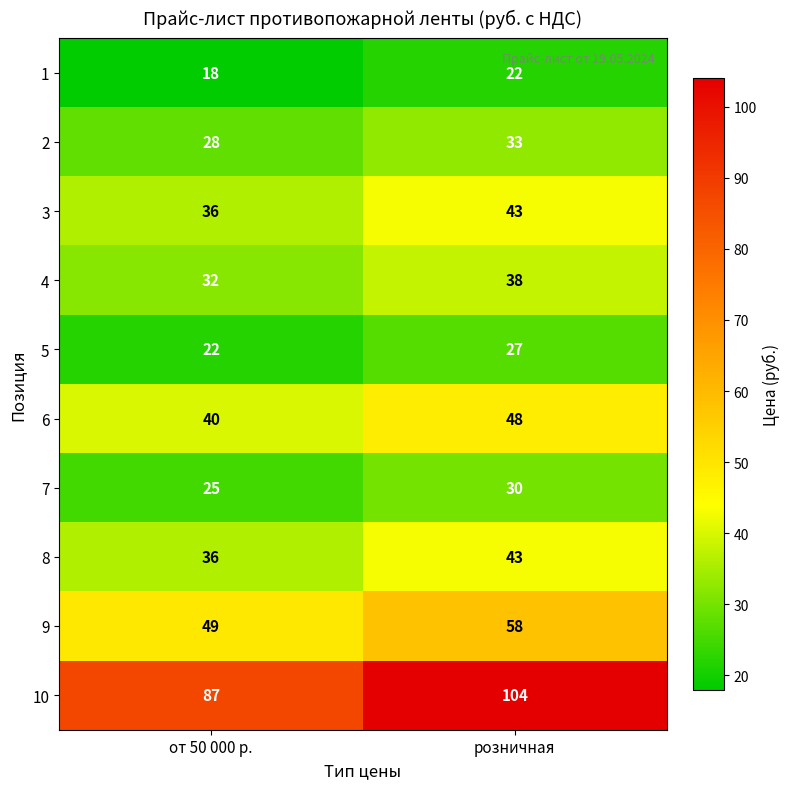

What is the sum of the 2 values at от 50 000 р. and розничная?

61